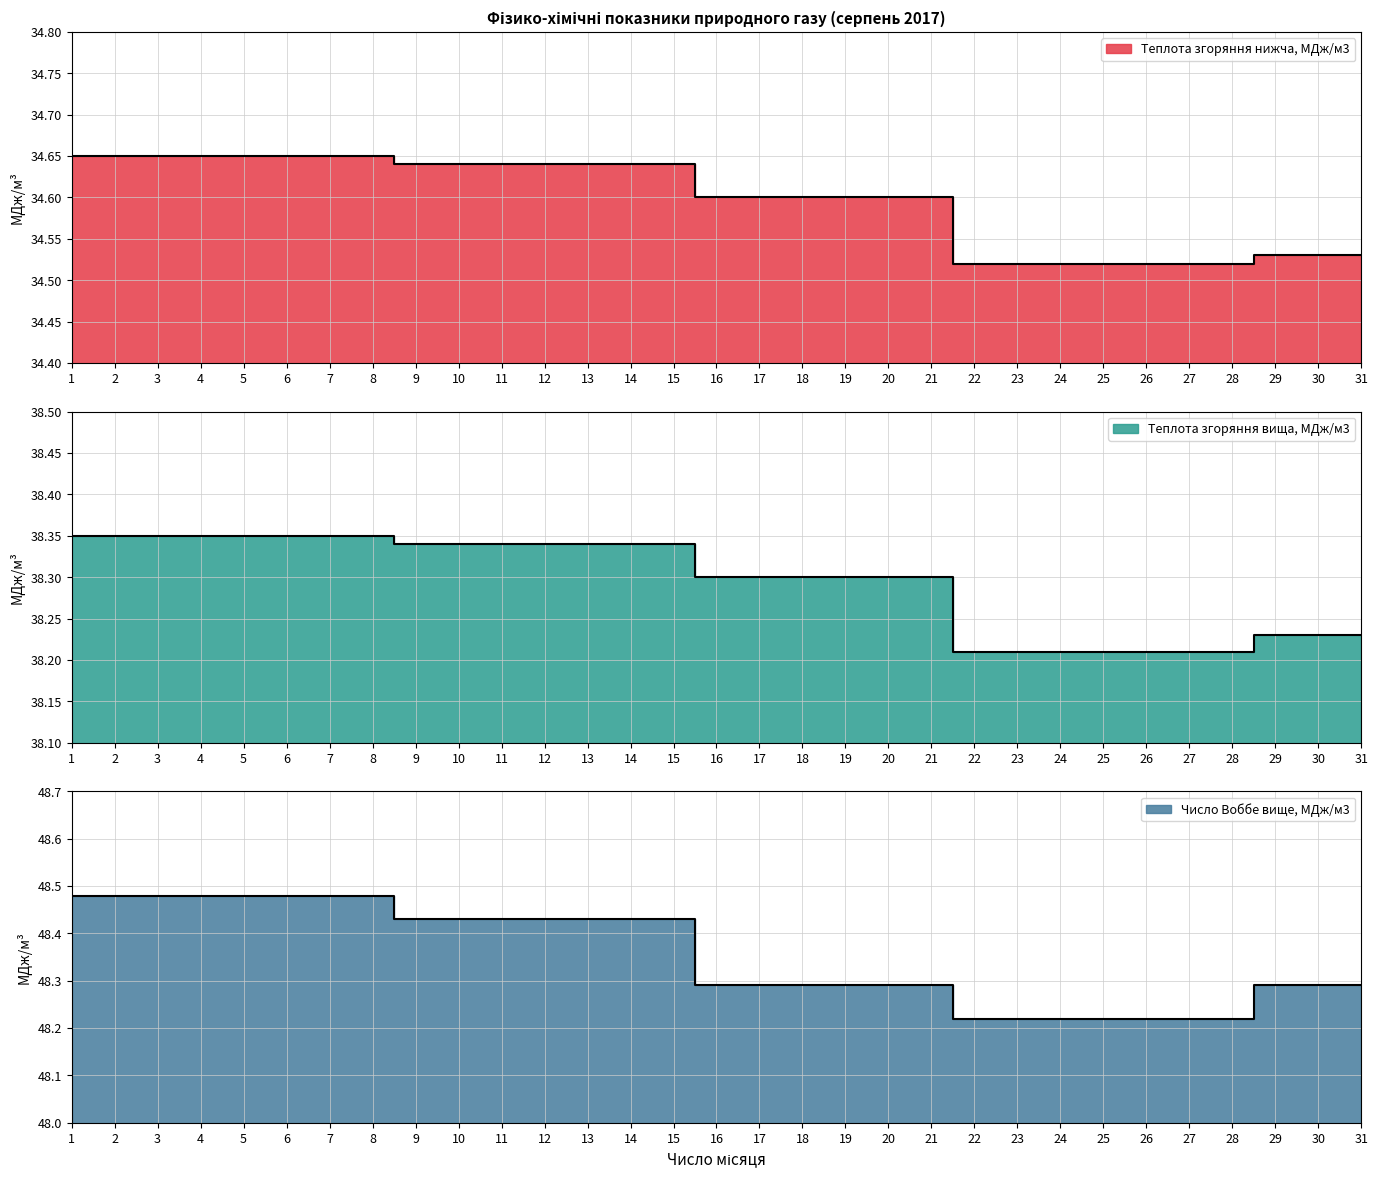

How many data points does each series have?

31